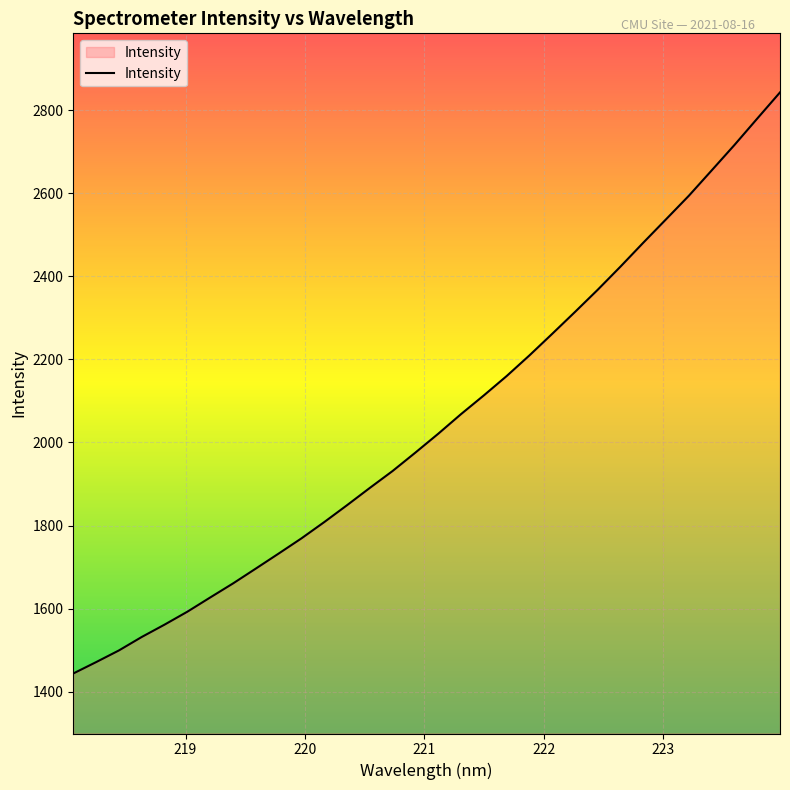

What is the difference between the maximum and minimum values?

1398.3